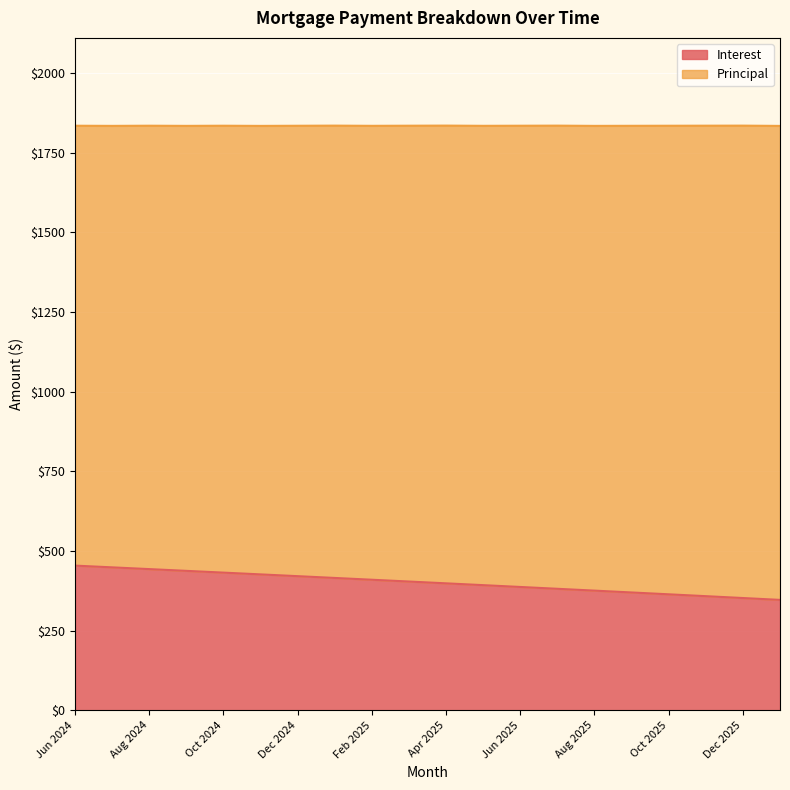

Reading left to right, transcribe all the data shown in this chart.

454.0	448.6	443.1	437.6	432.0	426.5	420.9	415.3	409.7	404.1	398.4	392.7	387.0	381.3	375.5	369.8	364.0	358.1	352.3	346.4